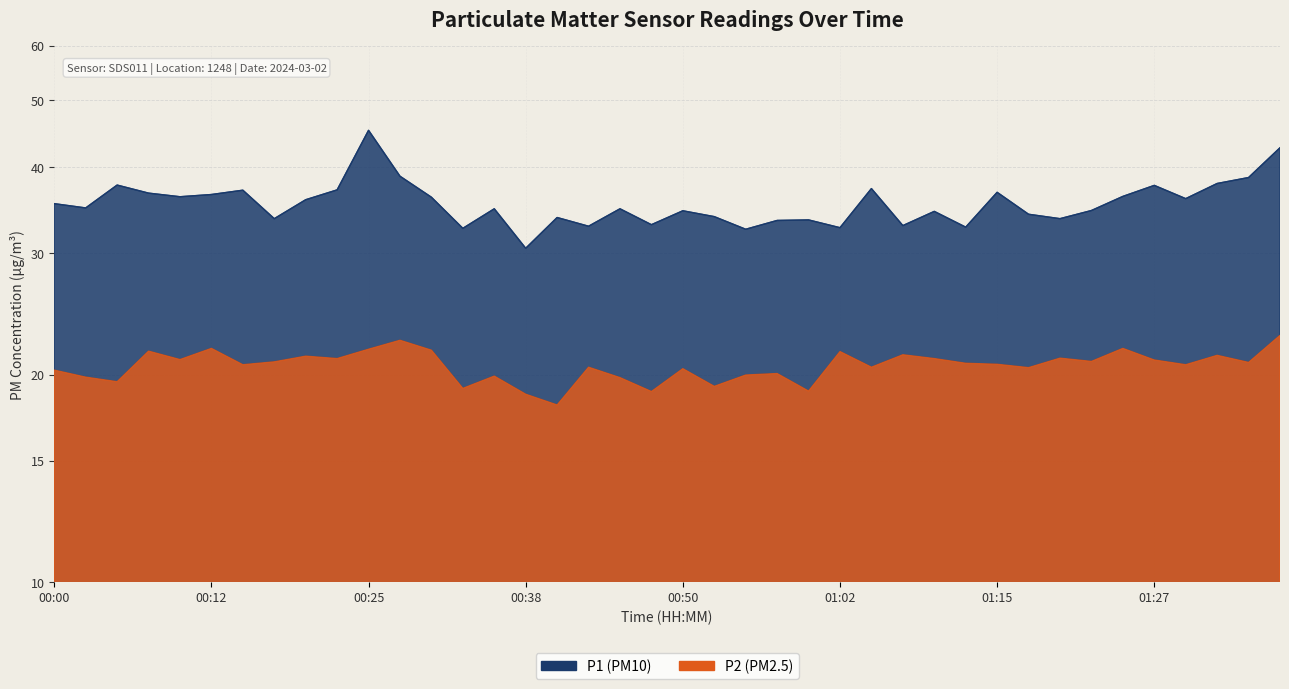

Read the P2 value at 01:19.

21.1